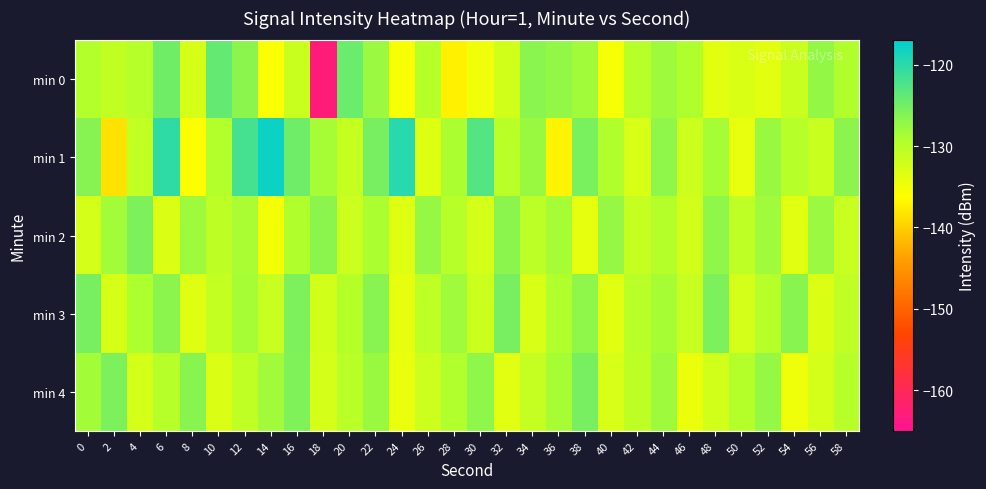

Reading left to right, extract all data points from this chart.

min 0: 0=-129.6	2=-130.9	4=-129.9	6=-124.8	8=-132.6	10=-124.0	12=-126.8	14=-135.9	16=-131.4	18=-162.9	20=-124.5	22=-127.7	24=-135.6	26=-129.9	28=-137.3	30=-134.9	32=-132.1	34=-126.6	36=-127.3	38=-128.2	40=-135.4	42=-130.0	44=-127.9	46=-129.2	48=-133.7	50=-132.9	52=-133.7	54=-131.5	56=-127.2	58=-129.4
min 1: 0=-126.3	2=-138.6	4=-130.9	6=-120.3	8=-136.0	10=-129.6	12=-121.8	14=-117.9	16=-124.8	18=-128.6	20=-131.2	22=-125.3	24=-119.8	26=-133.4	28=-129.0	30=-122.9	32=-130.1	34=-127.7	36=-137.0	38=-125.4	40=-129.3	42=-132.8	44=-127.0	46=-131.9	48=-128.6	50=-134.2	52=-127.7	54=-130.0	56=-131.4	58=-126.8
min 2: 0=-132.4	2=-128.3	4=-125.7	6=-133.1	8=-127.9	10=-130.4	12=-128.8	14=-135.2	16=-129.3	18=-126.8	20=-131.6	22=-129.0	24=-133.4	26=-127.3	28=-129.9	30=-132.6	32=-126.8	34=-130.3	36=-128.6	38=-134.0	40=-127.4	42=-131.1	44=-129.7	46=-132.3	48=-127.0	50=-130.6	52=-128.1	54=-133.7	56=-127.8	58=-131.3
min 3: 0=-125.3	2=-132.7	4=-129.1	6=-126.8	8=-133.4	10=-131.0	12=-128.6	14=-131.3	16=-125.7	18=-132.1	20=-129.8	22=-126.4	24=-134.0	26=-130.6	28=-128.1	30=-131.7	32=-125.3	34=-132.8	36=-129.4	38=-127.0	40=-133.6	42=-130.1	44=-128.7	46=-131.3	48=-125.8	50=-132.4	52=-130.0	54=-126.6	56=-133.1	58=-130.7
min 4: 0=-128.3	2=-125.8	4=-132.4	6=-130.0	8=-126.6	10=-133.1	12=-130.7	14=-128.2	16=-125.9	18=-132.6	20=-130.1	22=-127.7	24=-134.3	26=-131.8	28=-129.4	30=-127.0	32=-133.6	34=-131.1	36=-128.7	38=-125.3	40=-132.8	42=-130.4	44=-128.0	46=-134.6	48=-132.1	50=-129.7	52=-127.3	54=-134.8	56=-132.4	58=-130.0